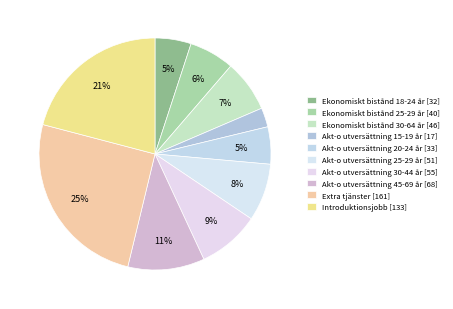

Is Akt-o utversättning 15-19 år the majority of the pie?

No